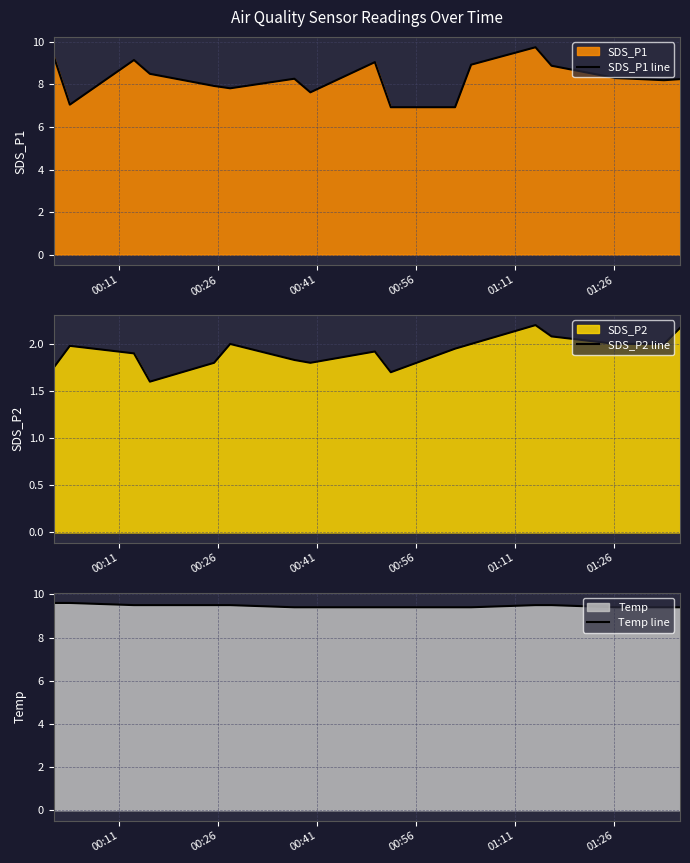

Does the chart have visible grid lines?

Yes